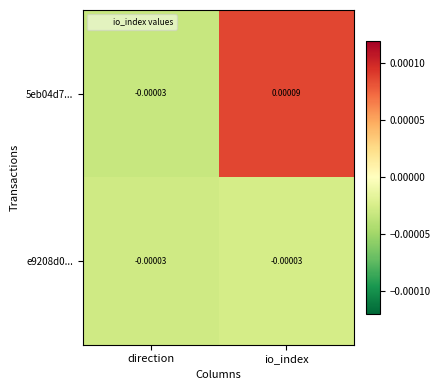

How many data points in 5eb04d7... are less than 0?

1